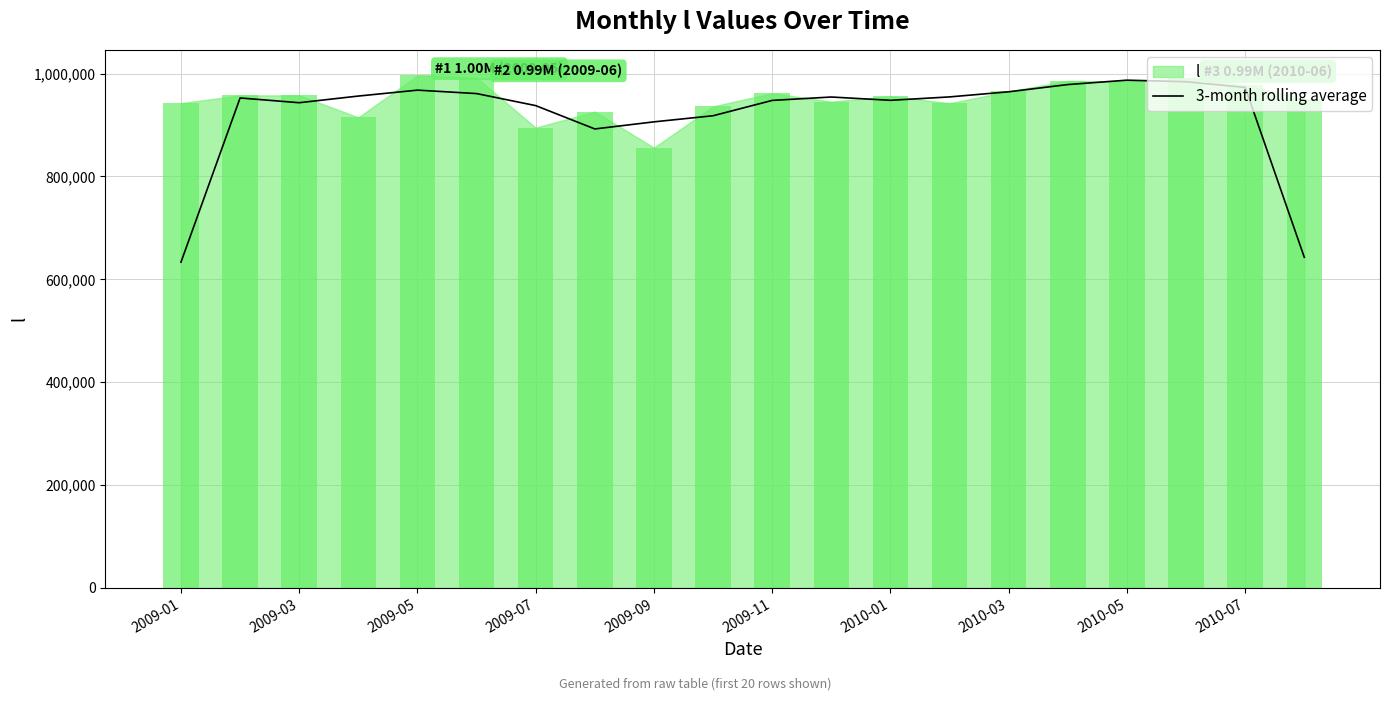

What is the highest value of the 3-month rolling average series?

987116